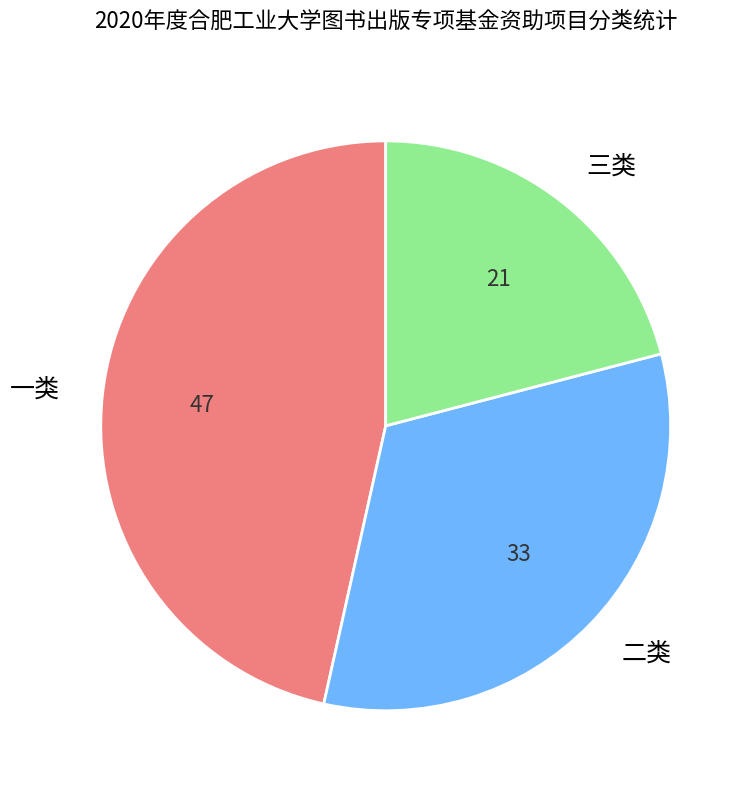

Rank the categories by value from highest to lowest.

一类, 二类, 三类